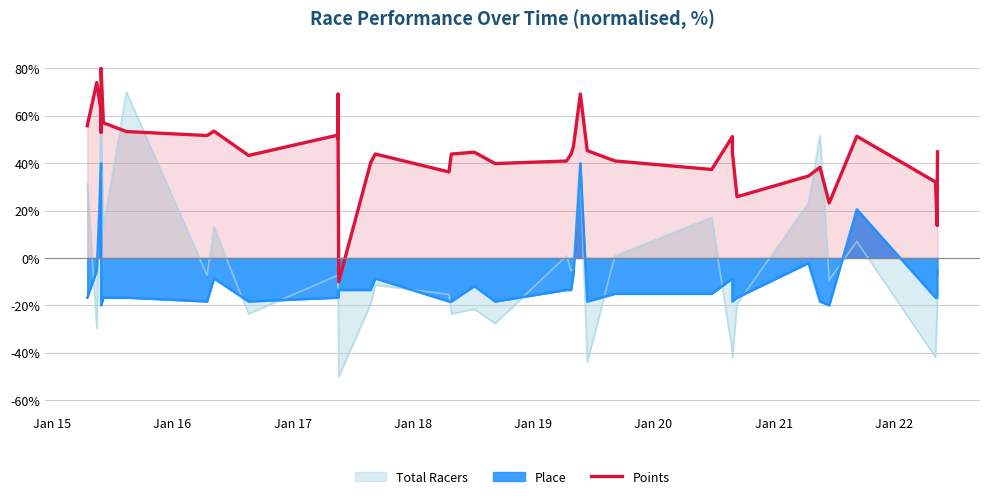

At which category does the data reach its first local peak?

Jan 15